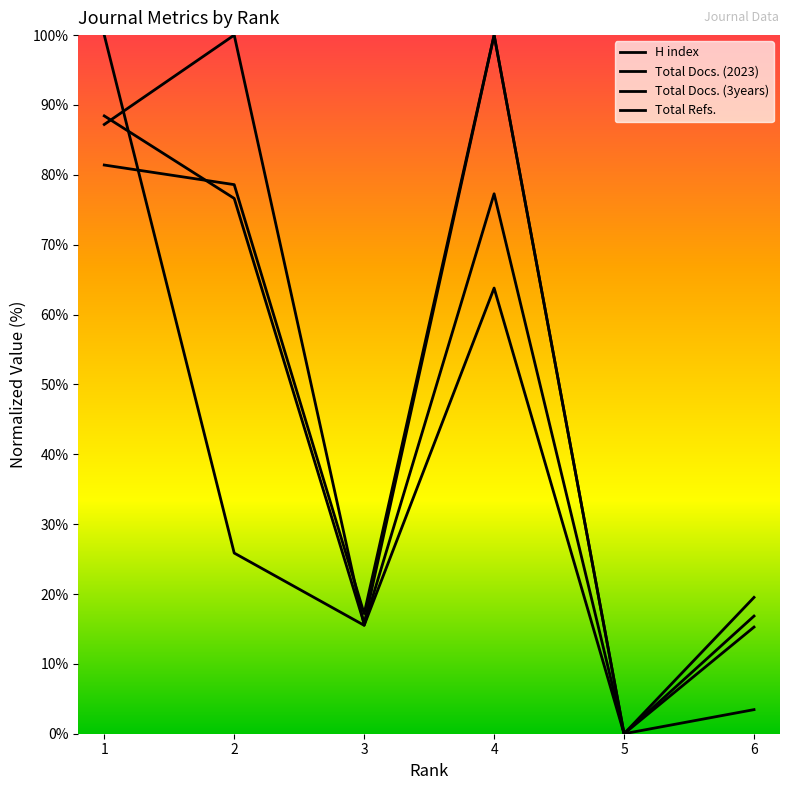

Does the chart have visible grid lines?

No